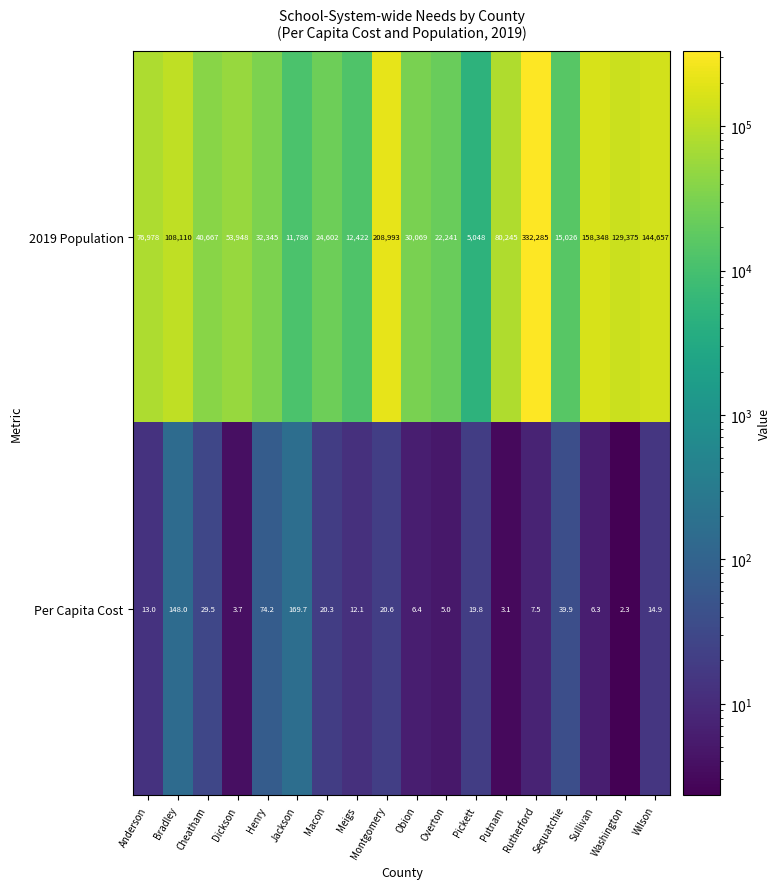

Which series has the largest range (max minus min)?

2019 Population